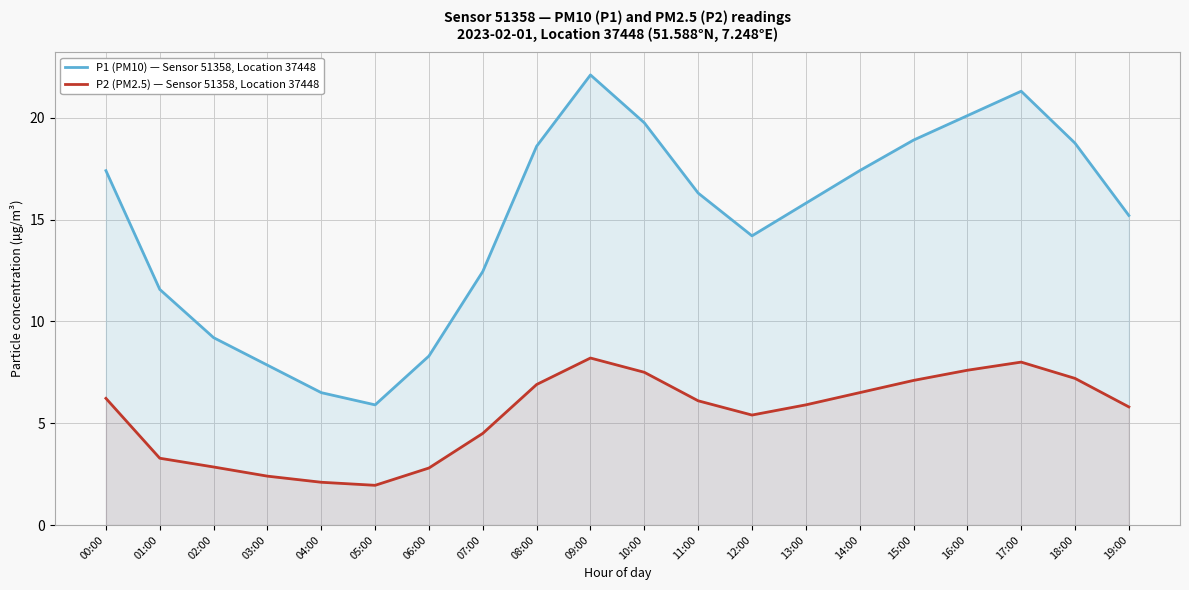

List the labels in order of P1 (PM10) — Sensor 51358, Location 37448 value, largest first.

09:00, 17:00, 16:00, 10:00, 15:00, 18:00, 08:00, 00:00, 14:00, 11:00, 13:00, 19:00, 12:00, 07:00, 01:00, 02:00, 06:00, 03:00, 04:00, 05:00